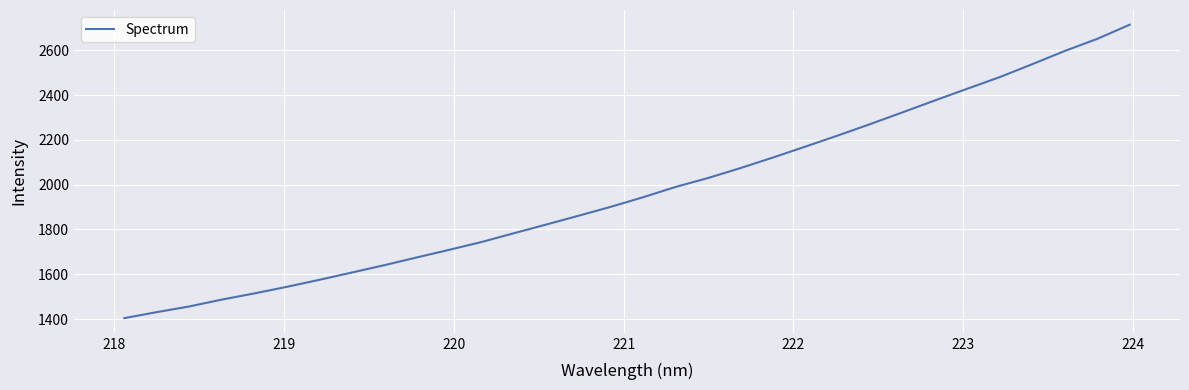

What is the maximum value shown in the chart?

2714.4